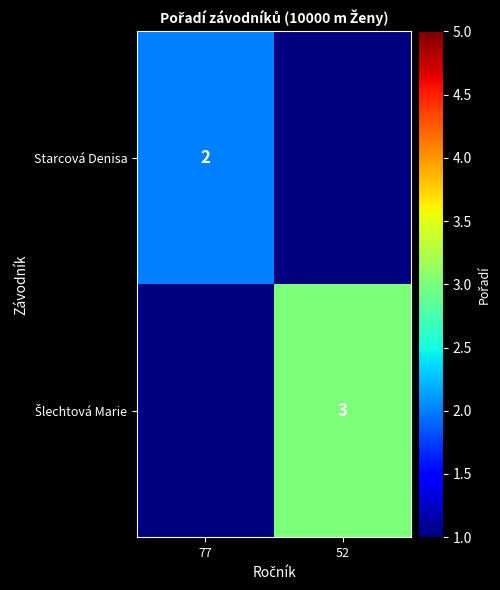

How many distinct data groups are displayed?

2